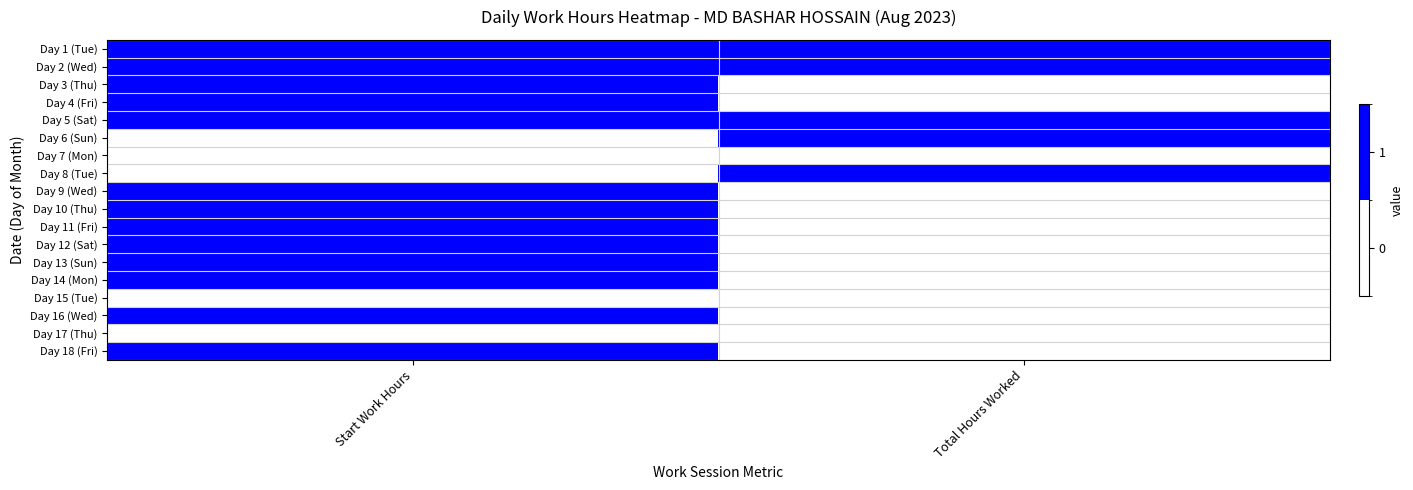

What is the total value across all series at Total Hours Worked?

5